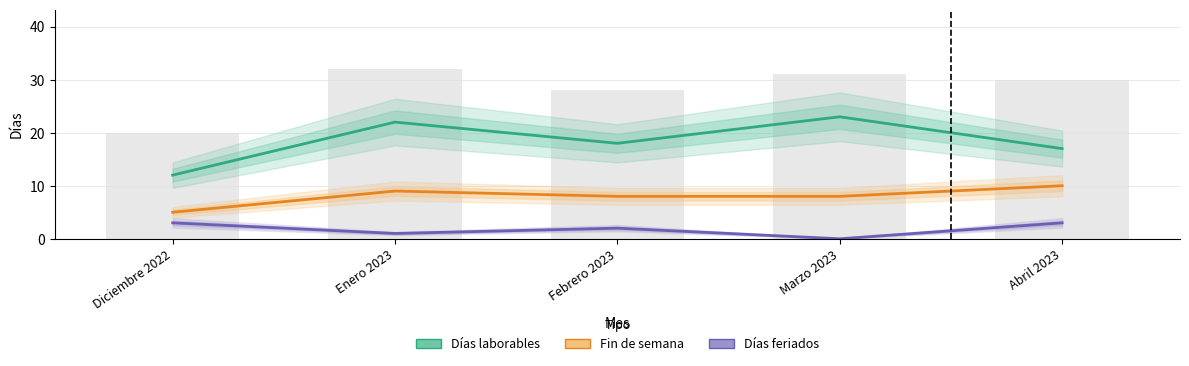

Is it true that Fin de semana equals 5 at Diciembre 2022?

True